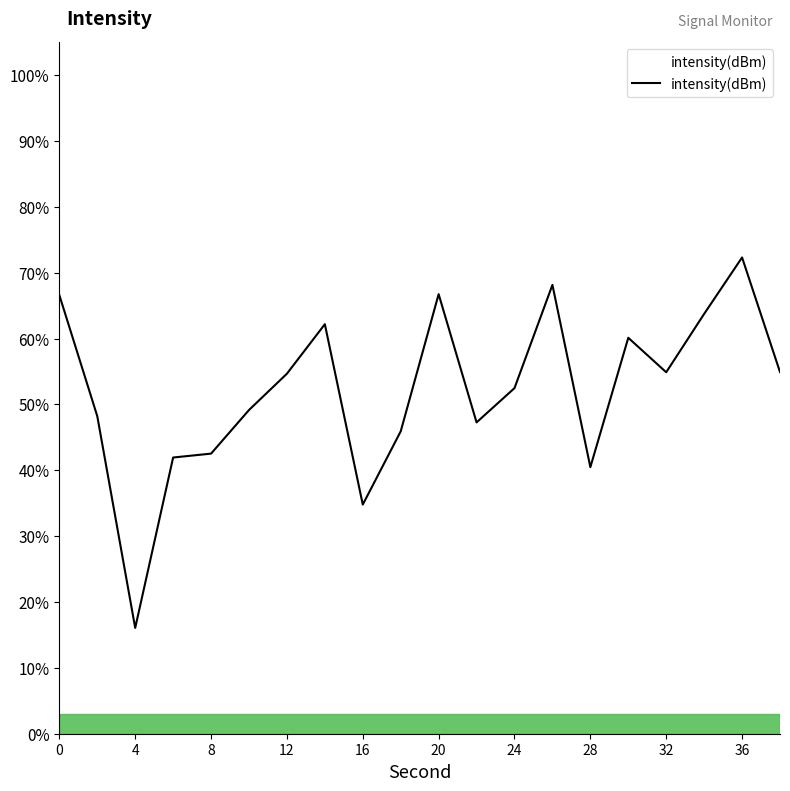

Is this an area chart (filled region under the line)?

No